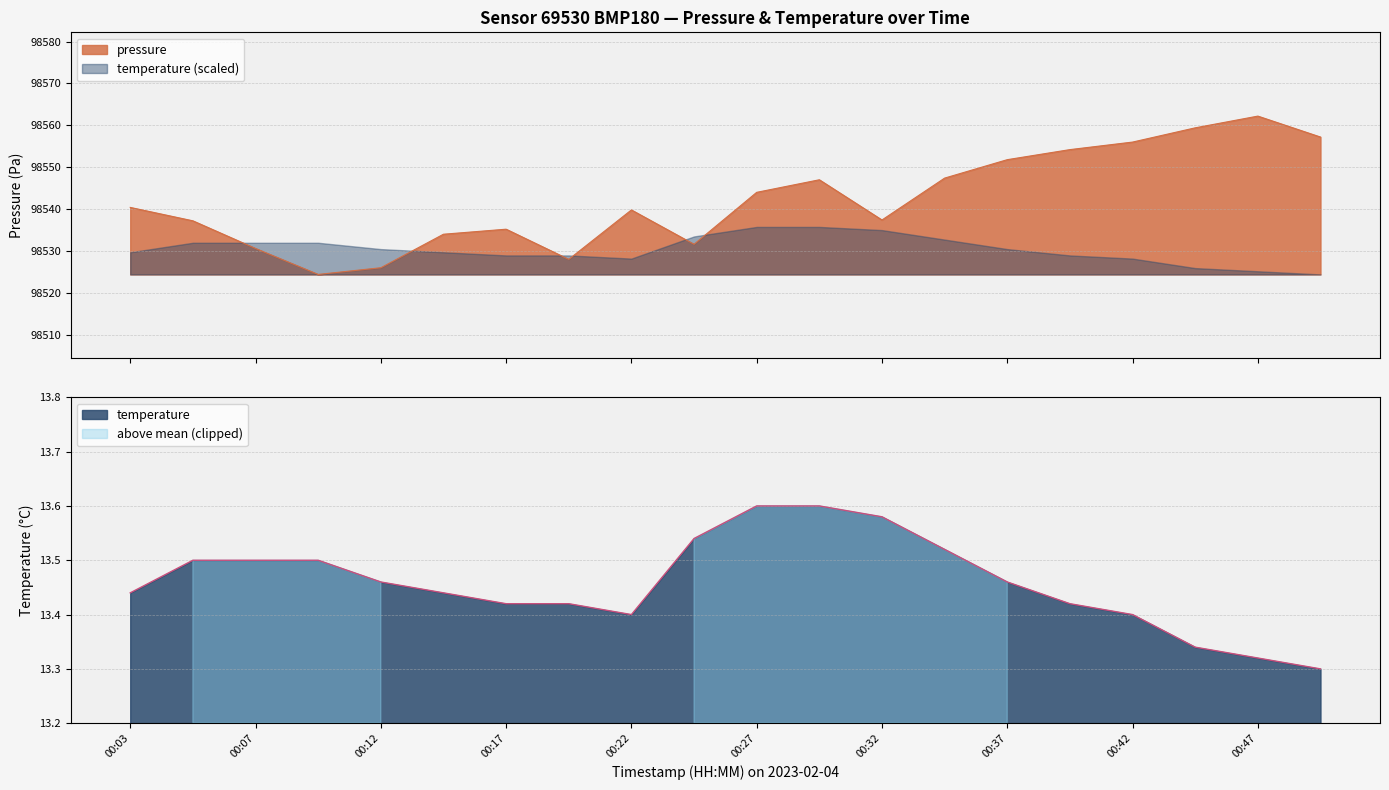

What is the total value across all series at 00:22?

98553.2